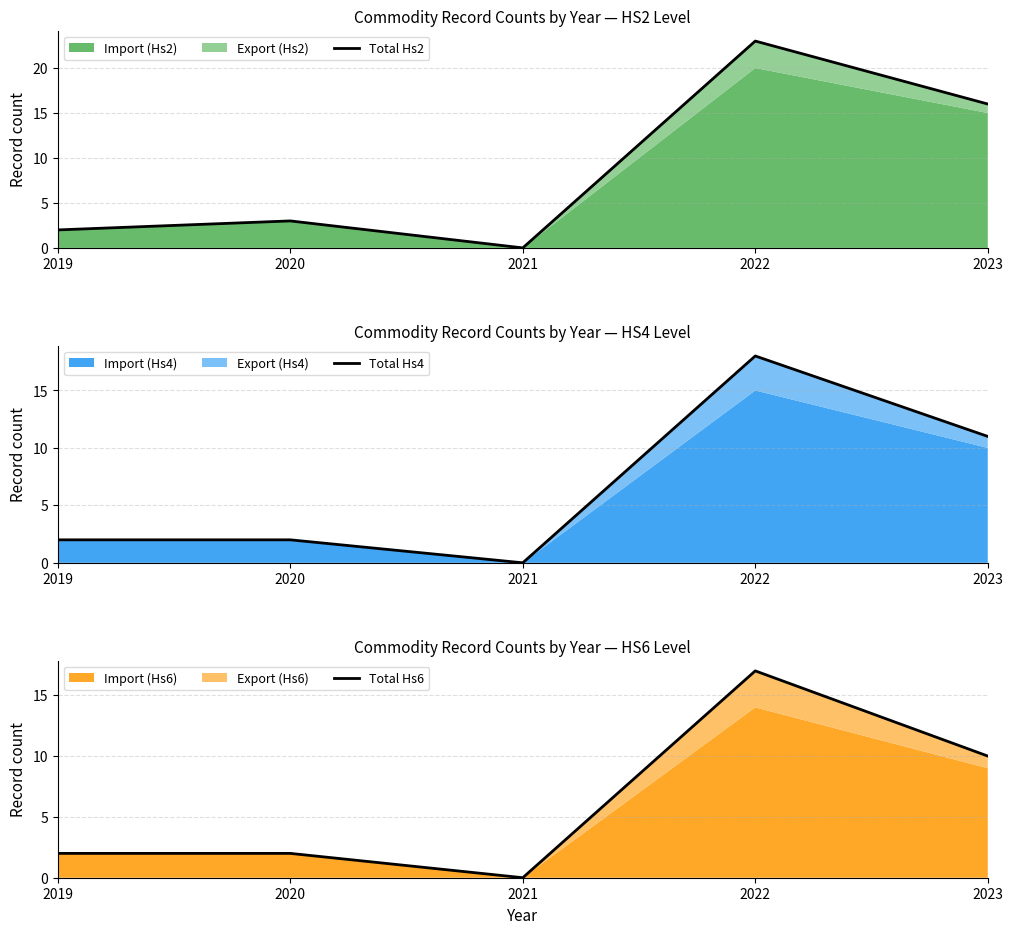

At which category is the sum across all series the highest?

2022